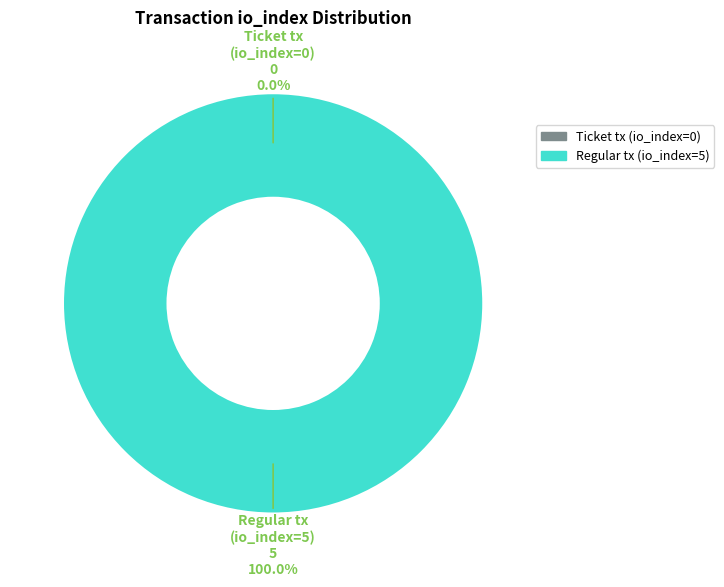

To the nearest percent, what percentage of the pie is Regular tx (io_index=5)?

100%